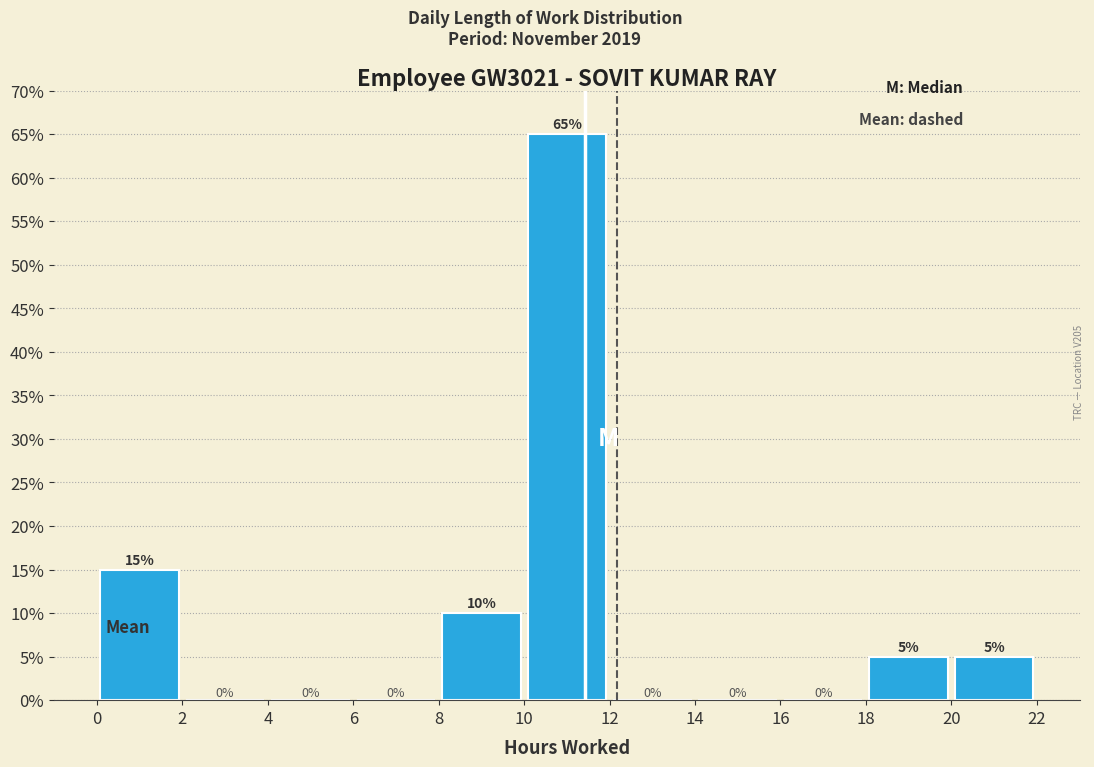

Which range on the x-axis has the tallest bar?

10 to 12